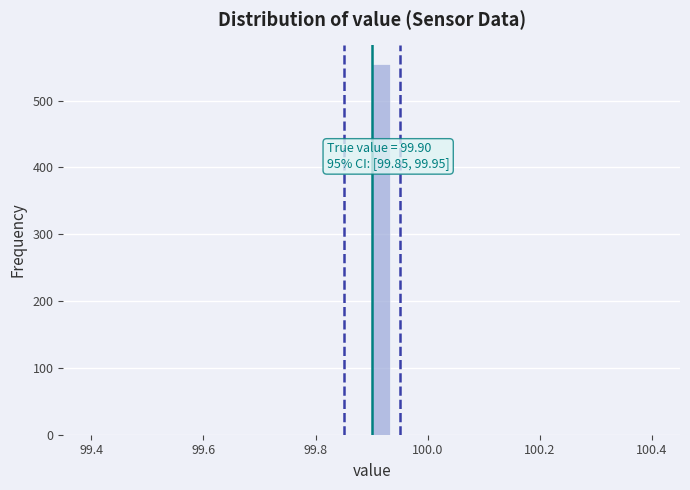

Read against the x-axis, roughly where is the centre of the tallest bar?

99.92